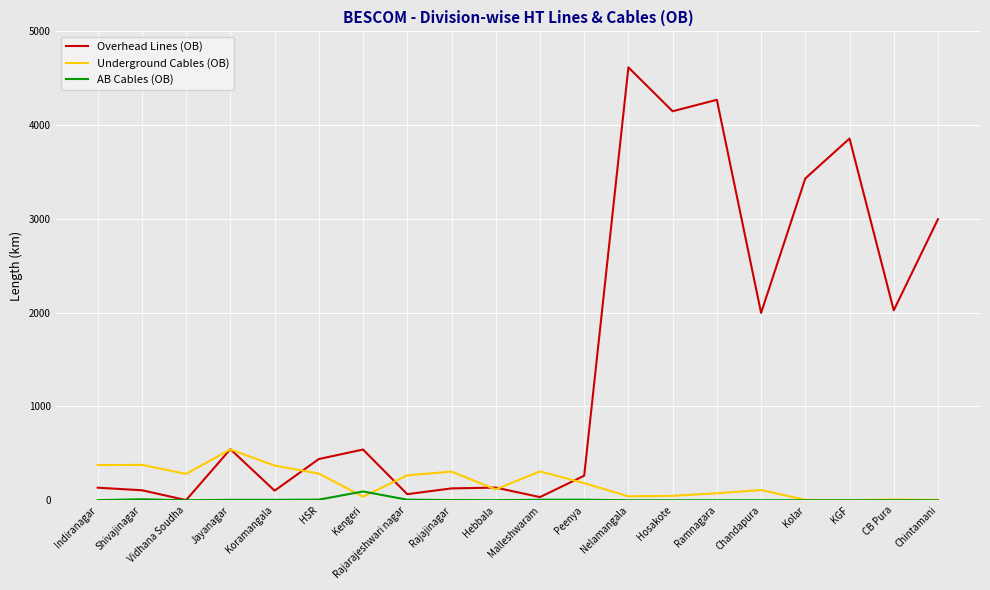

What is the difference between the AB Cables (OB) values at Hosakote and Rajajinagar?

1.9